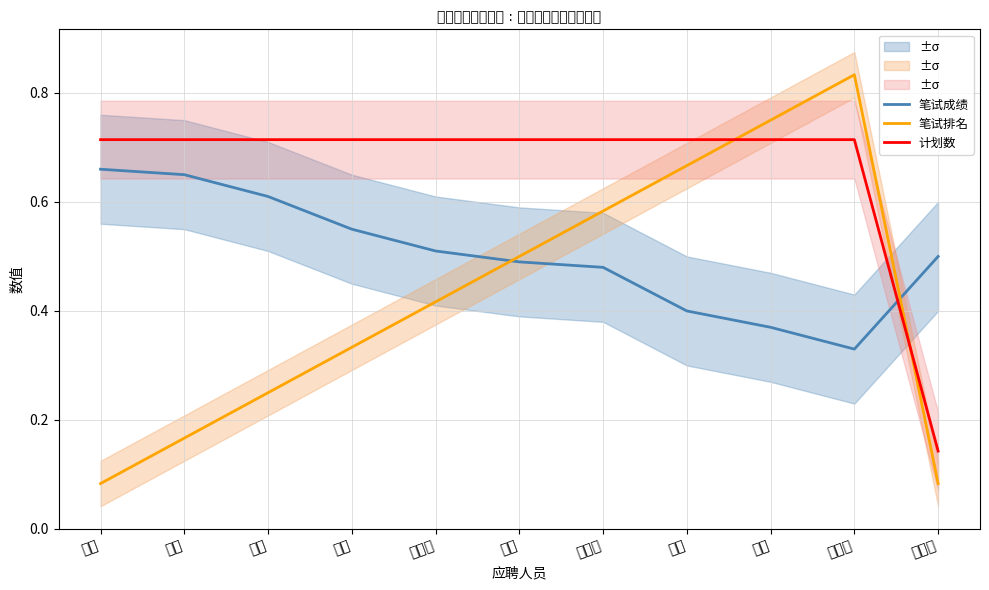

What is the maximum value for 笔试成绩?

0.7